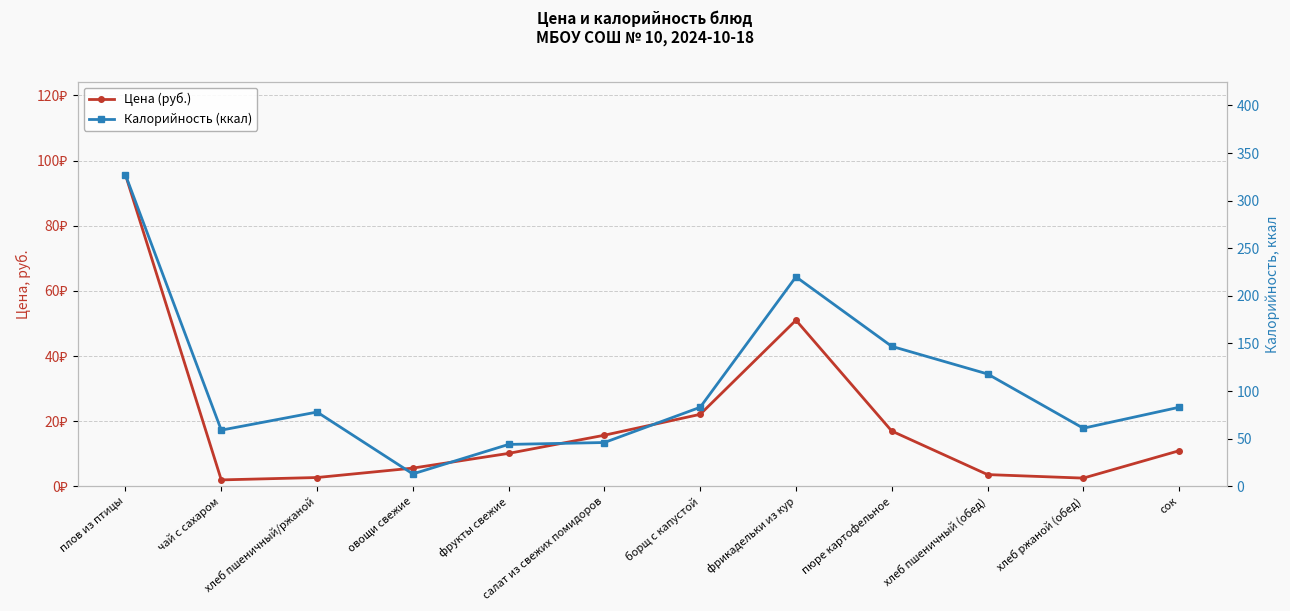

Reading left to right, extract all data points from this chart.

Цена (руб.): плов из птицы=95.6	чай с сахаром=2.0	хлеб пшеничный/ржаной=2.7	овощи свежие=5.6	фрукты свежие=10.1	салат из свежих помидоров=15.7	борщ с капустой=22.1	фрикадельки из кур=51.0	пюре картофельное=17.0	хлеб пшеничный (обед)=3.6	хлеб ржаной (обед)=2.5	сок=10.9
Калорийность (ккал): плов из птицы=327.0	чай с сахаром=59.0	хлеб пшеничный/ржаной=78.0	овощи свежие=13.0	фрукты свежие=44.0	салат из свежих помидоров=46.0	борщ с капустой=83.0	фрикадельки из кур=220.0	пюре картофельное=147.0	хлеб пшеничный (обед)=118.0	хлеб ржаной (обед)=61.0	сок=83.0